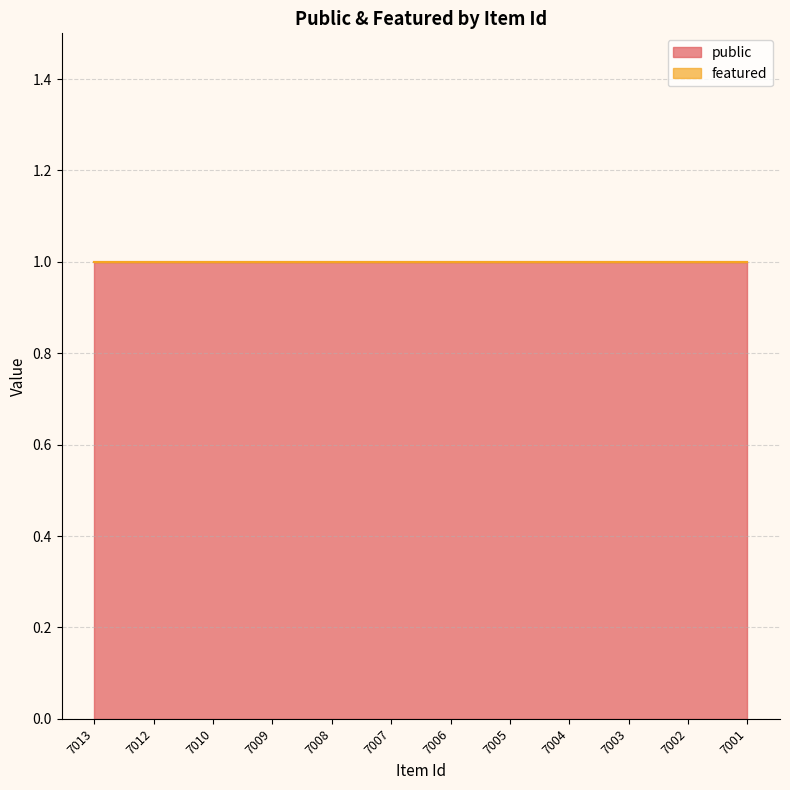

What are all the series names shown in the legend?

public, featured